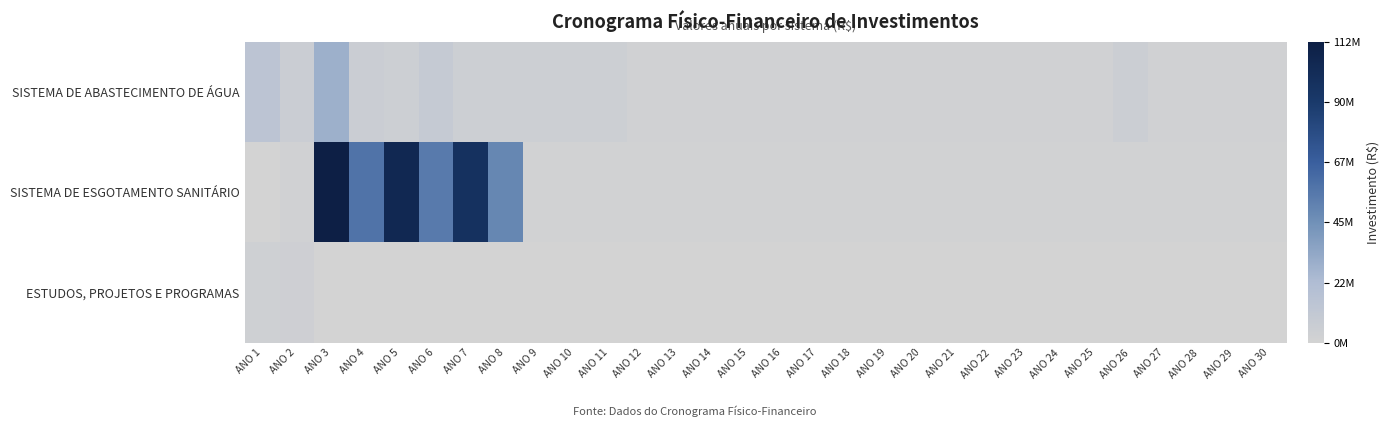

Which series has the largest total across all categories?

SISTEMA DE ESGOTAMENTO SANITÁRIO